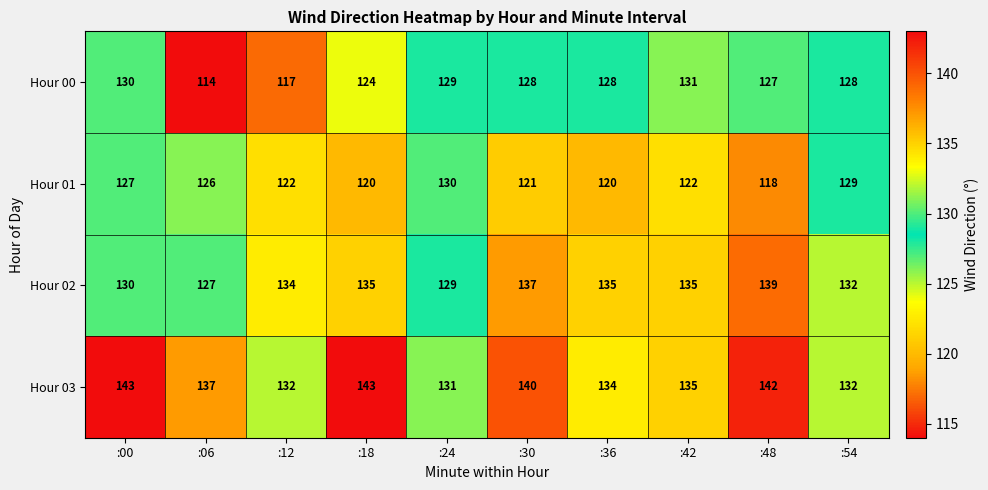

How many distinct data groups are displayed?

4